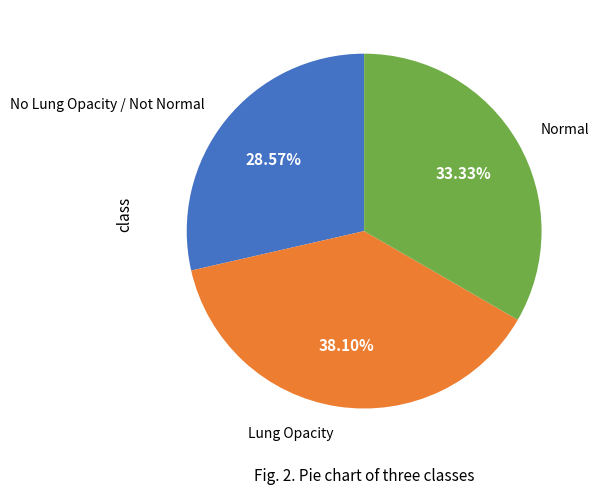

Rank the categories by value from highest to lowest.

Lung Opacity, Normal, No Lung Opacity / Not Normal